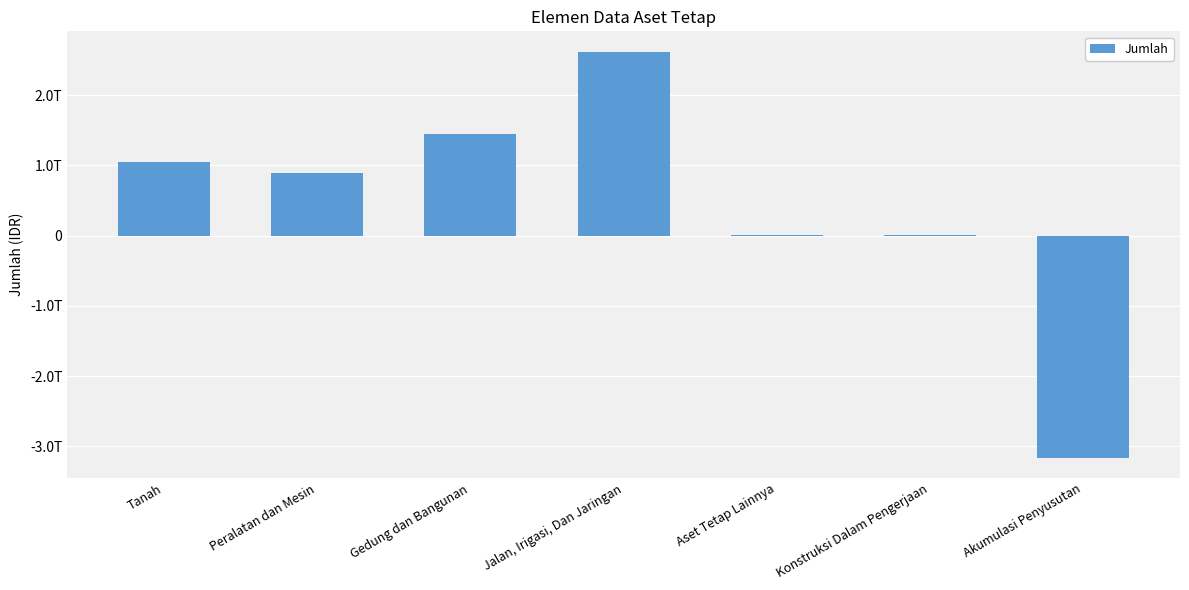

How many values are below zero?

1